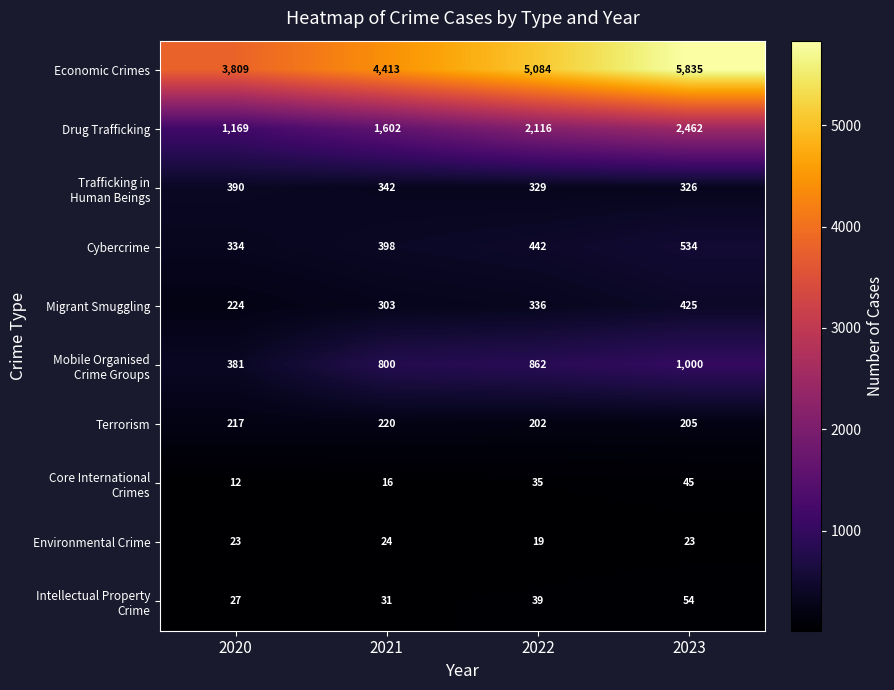

Read the Environmental Crime value at 2021.

24